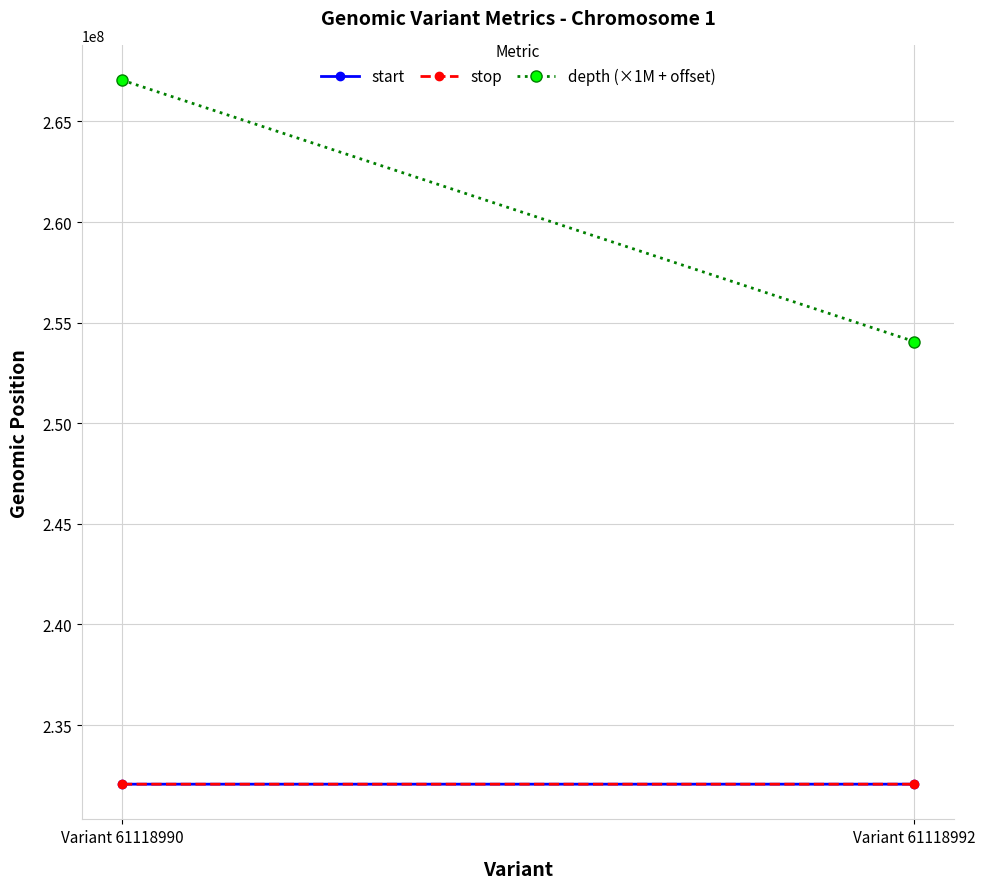

Where is start nearest to the value 232062235?

Variant 61118990